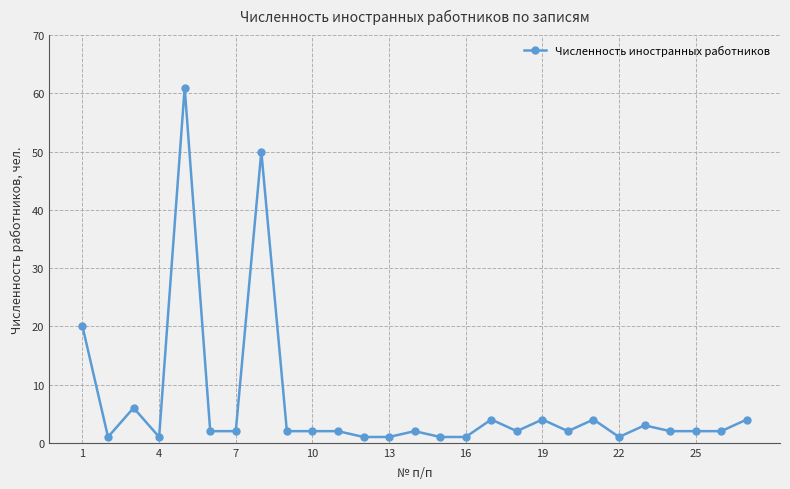

What is the minimum value shown in the chart?

1